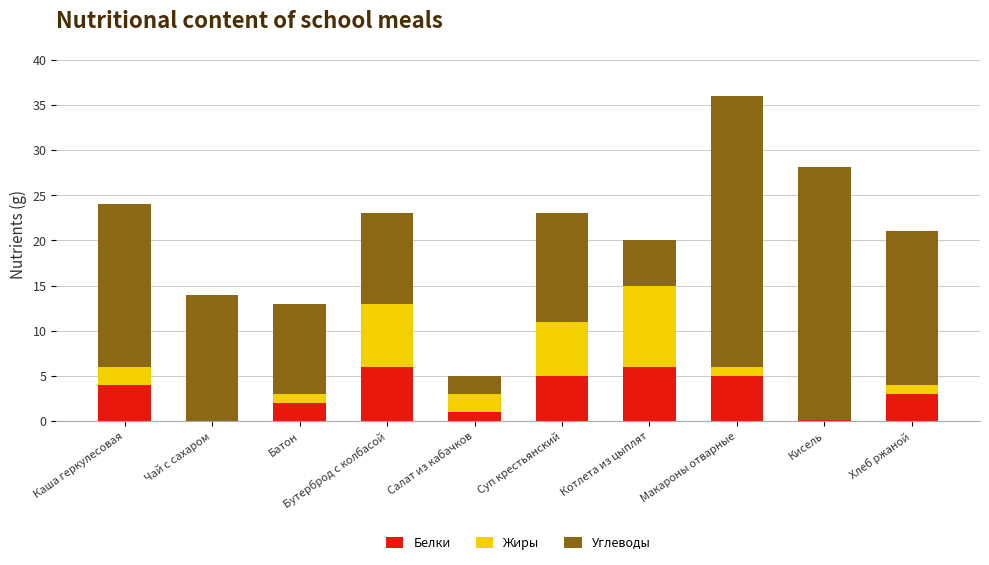

What is the sum of the Белки values at Салат из кабачков and Бутерброд с колбасой?

7.0